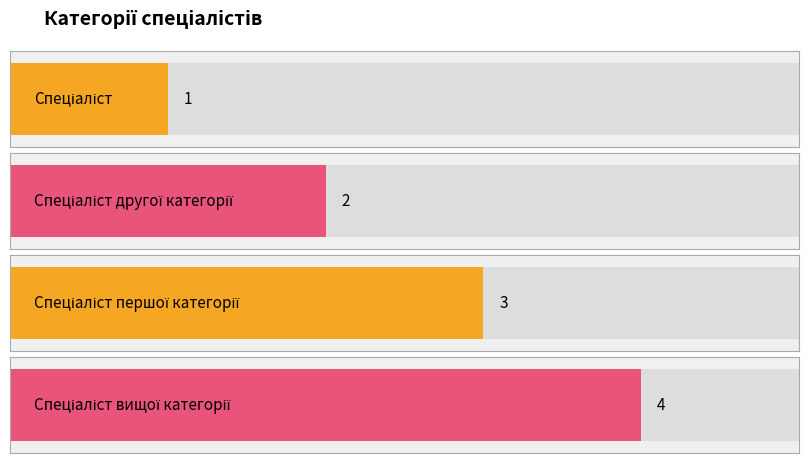

Reading left to right, what are all the values shown in this chart?

1	2	3	4